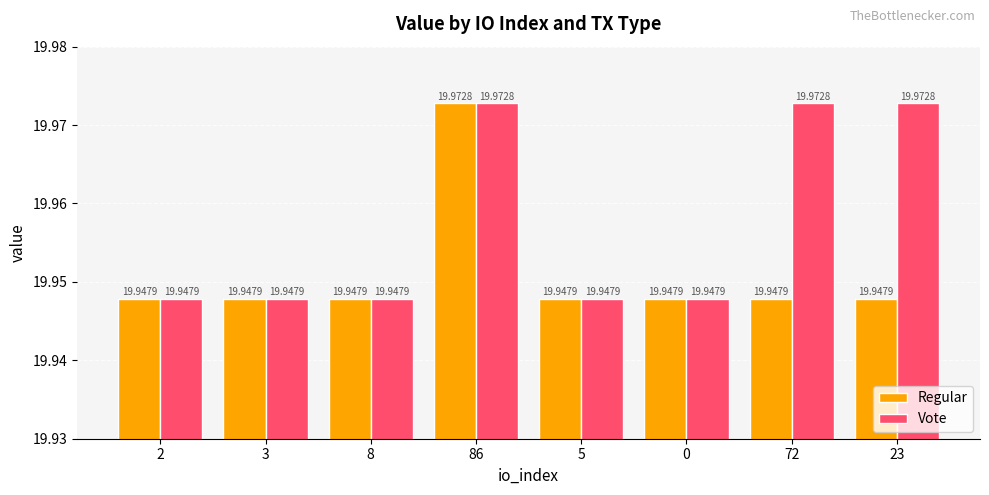

At how many categories does at least one series exceed 19?

8